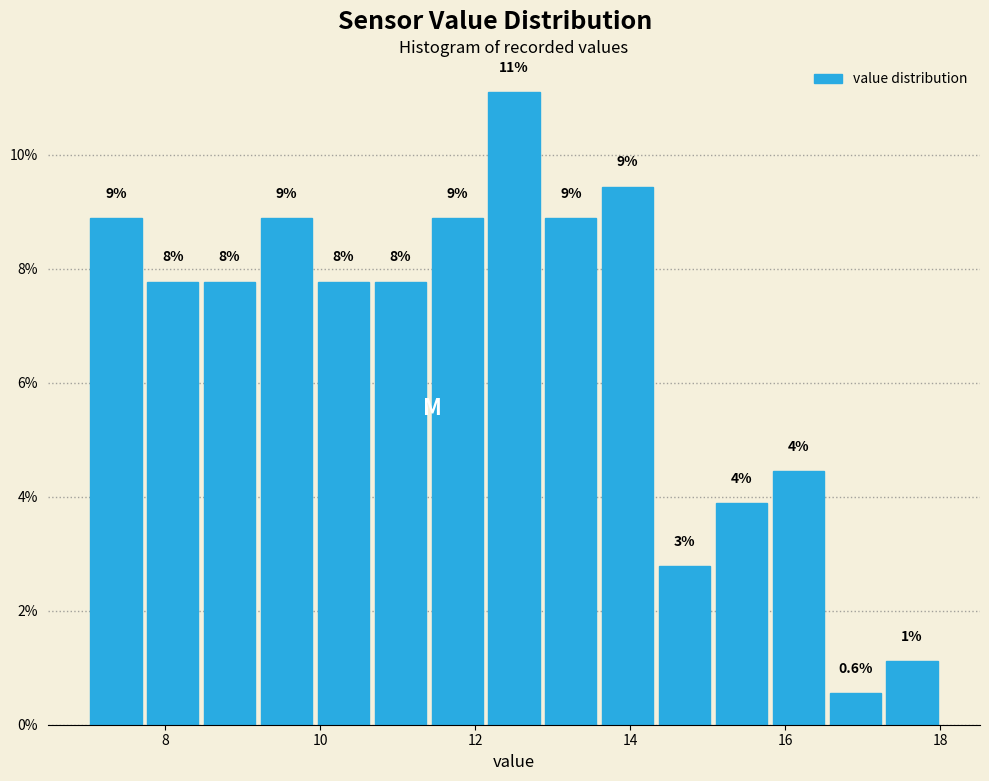

Read against the x-axis, roughly where is the centre of the tallest bar?

12.6